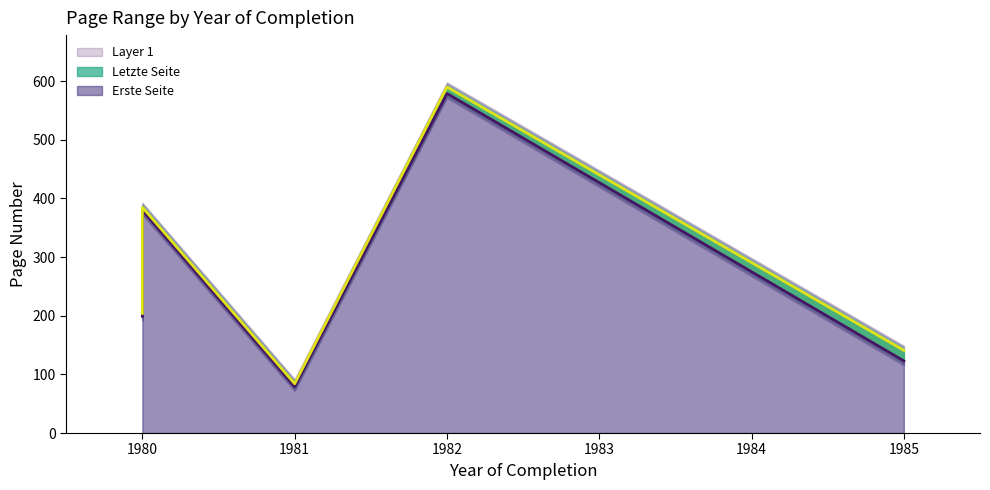

How many Letzte Seite values are between 141 and 385?

3